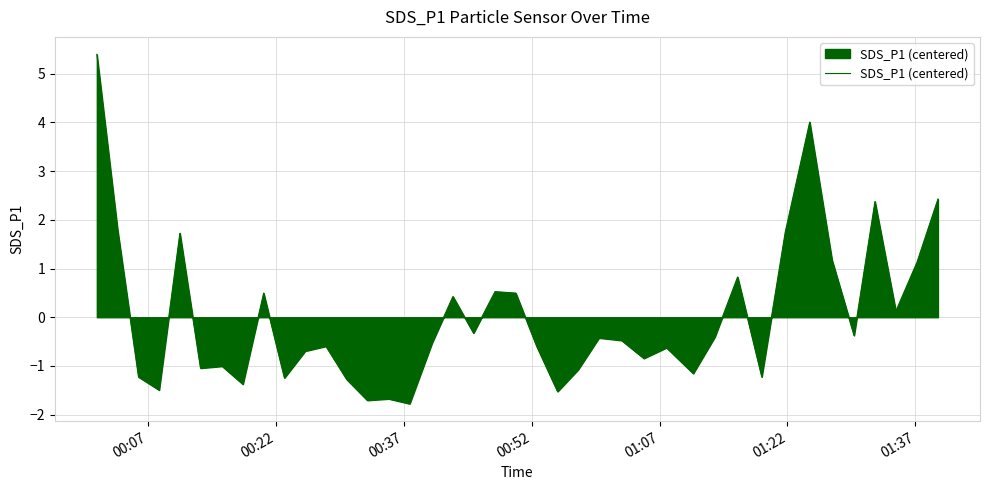

What is the greatest value displayed?

5.4